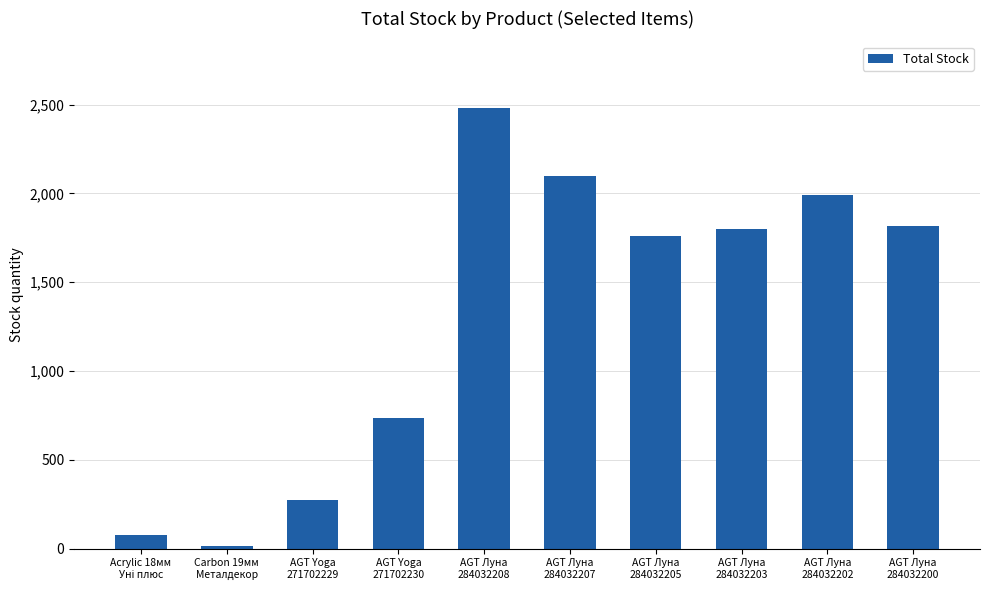

Read the value at AGT Луна
284032202, to the nearest 100.

2000